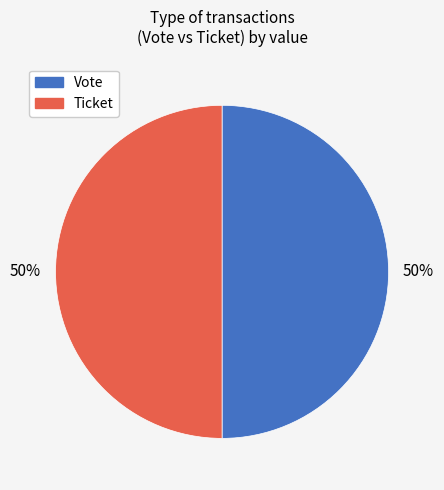

Combined, do Vote and Ticket account for over 50%?

Yes